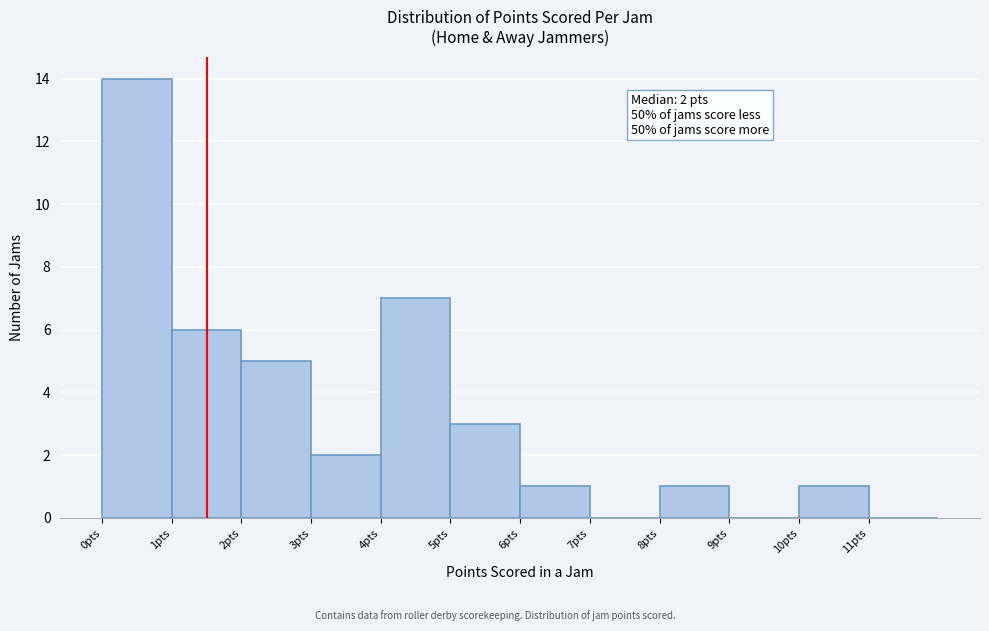

Which range on the x-axis has the tallest bar?

0 to 1